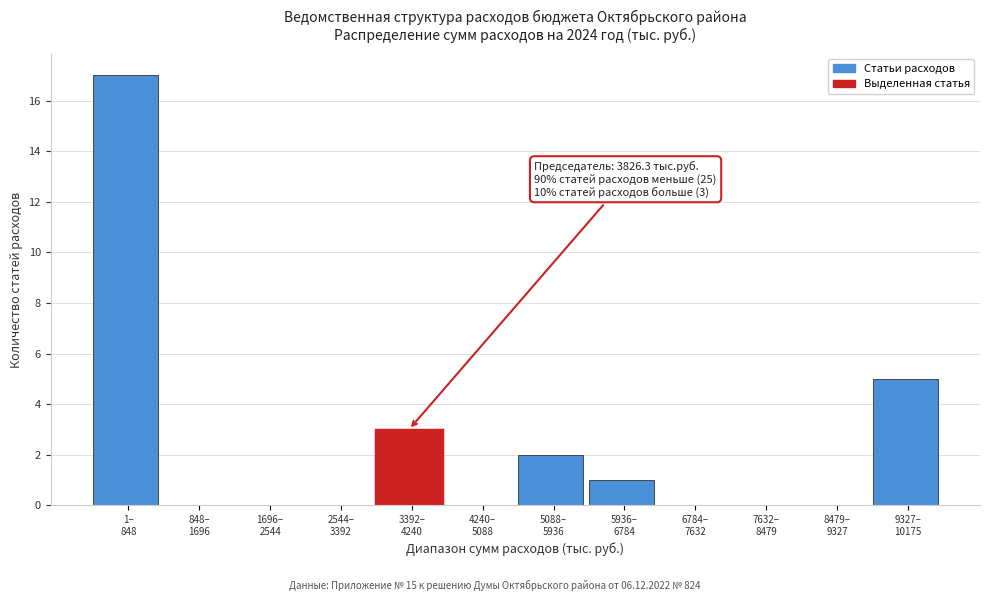

What is the greatest value displayed?

17